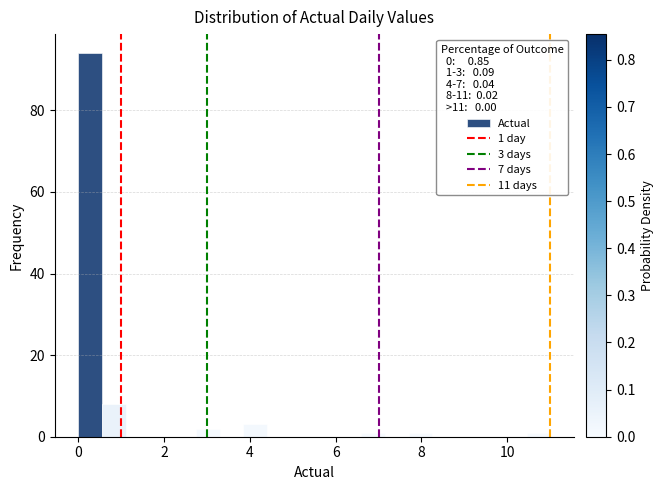

Around what value on the x-axis is the tallest bar? Give the approximate position of its centre, as read against the axis.

0.2